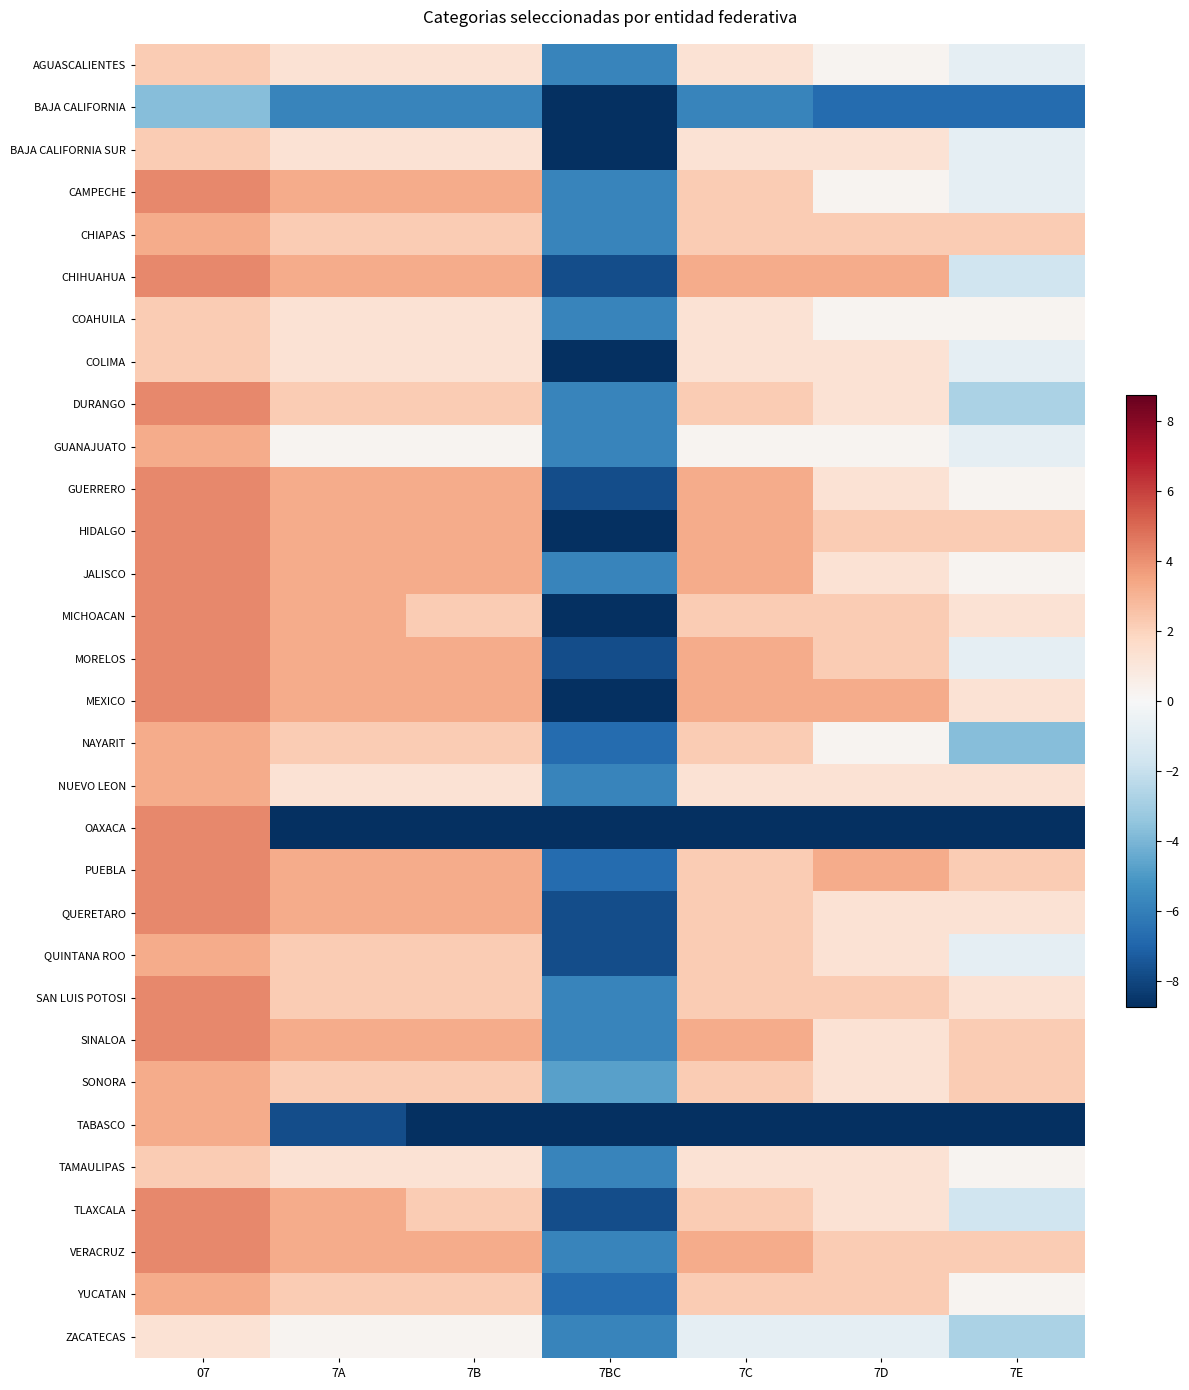

At which category is the sum across all series the highest?

07